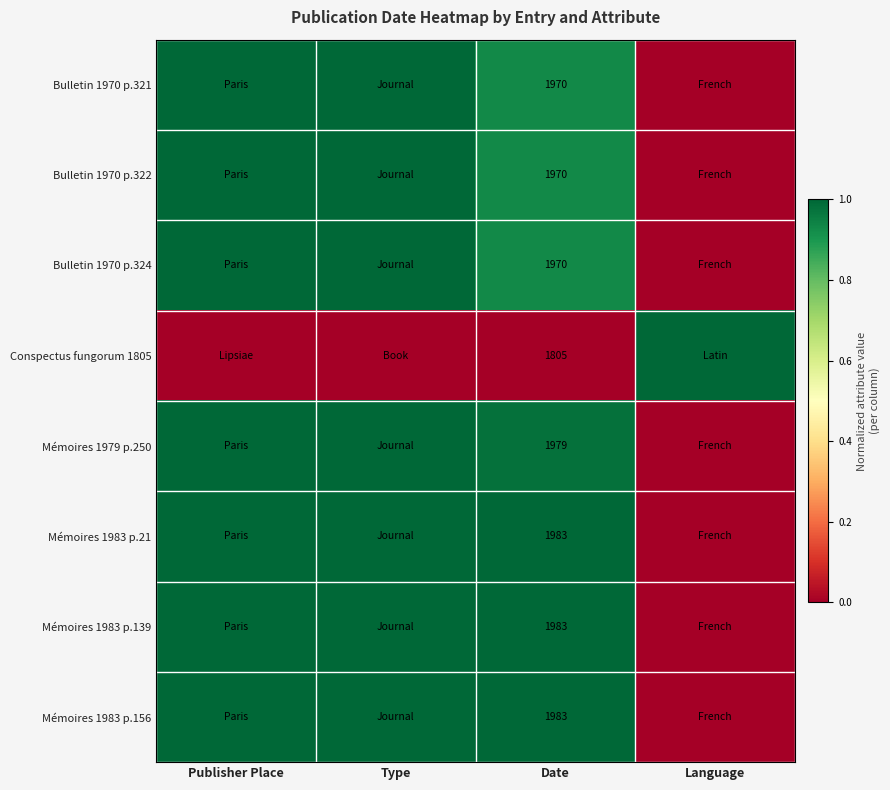

What is the maximum value shown in the chart?

1.0